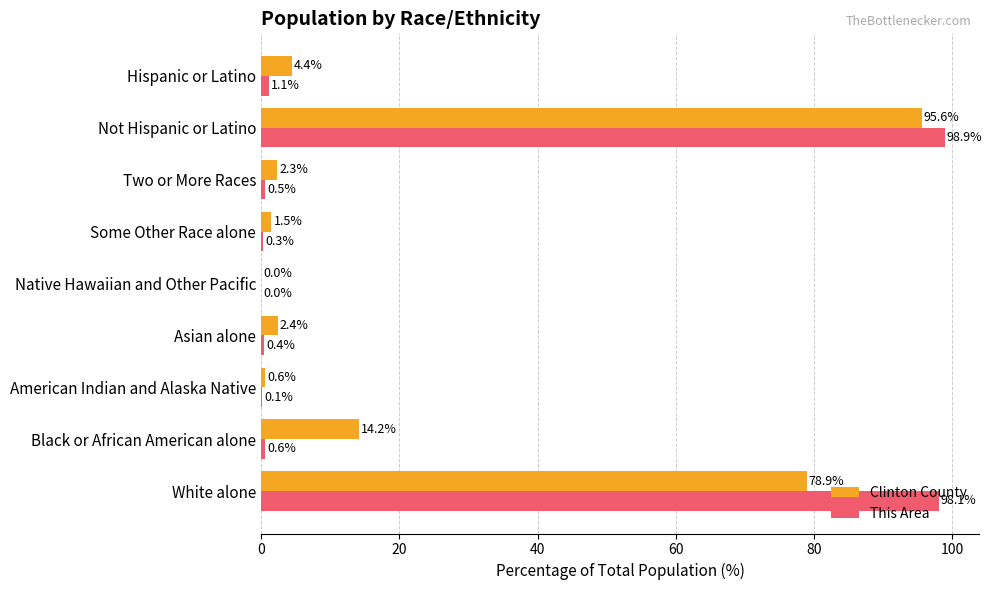

At which label does This Area reach its peak?

Not Hispanic or Latino